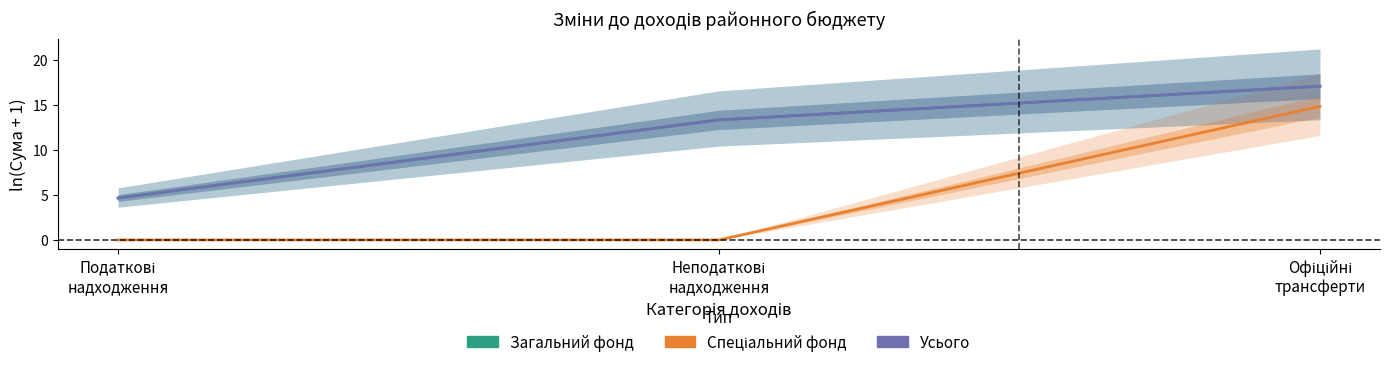

Which label corresponds to the largest value in the chart?

Офіційні
трансферти